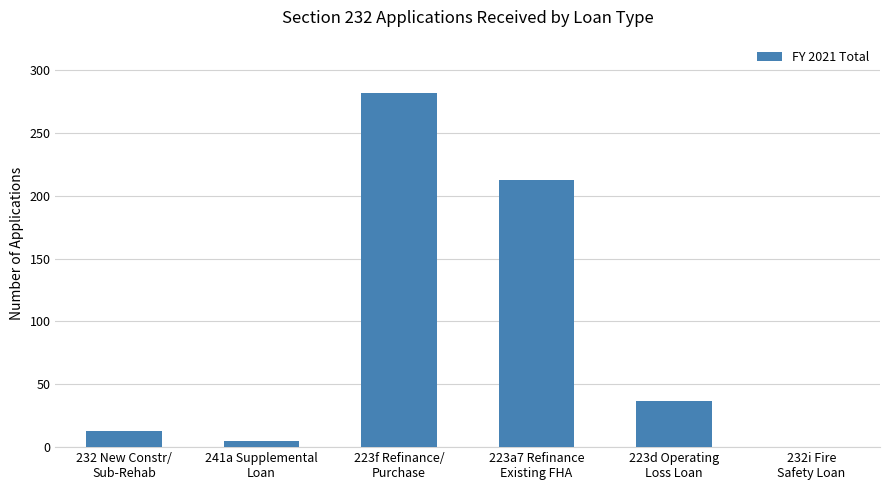

Are the bars horizontal?

No